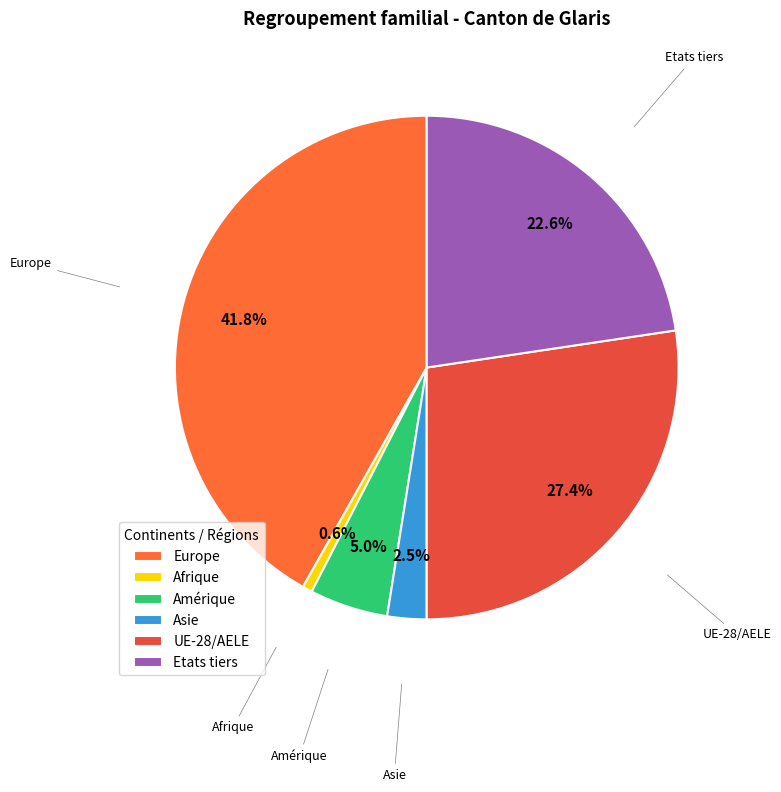

Rank the categories by value from highest to lowest.

Europe, UE-28/AELE, Etats tiers, Amérique, Asie, Afrique